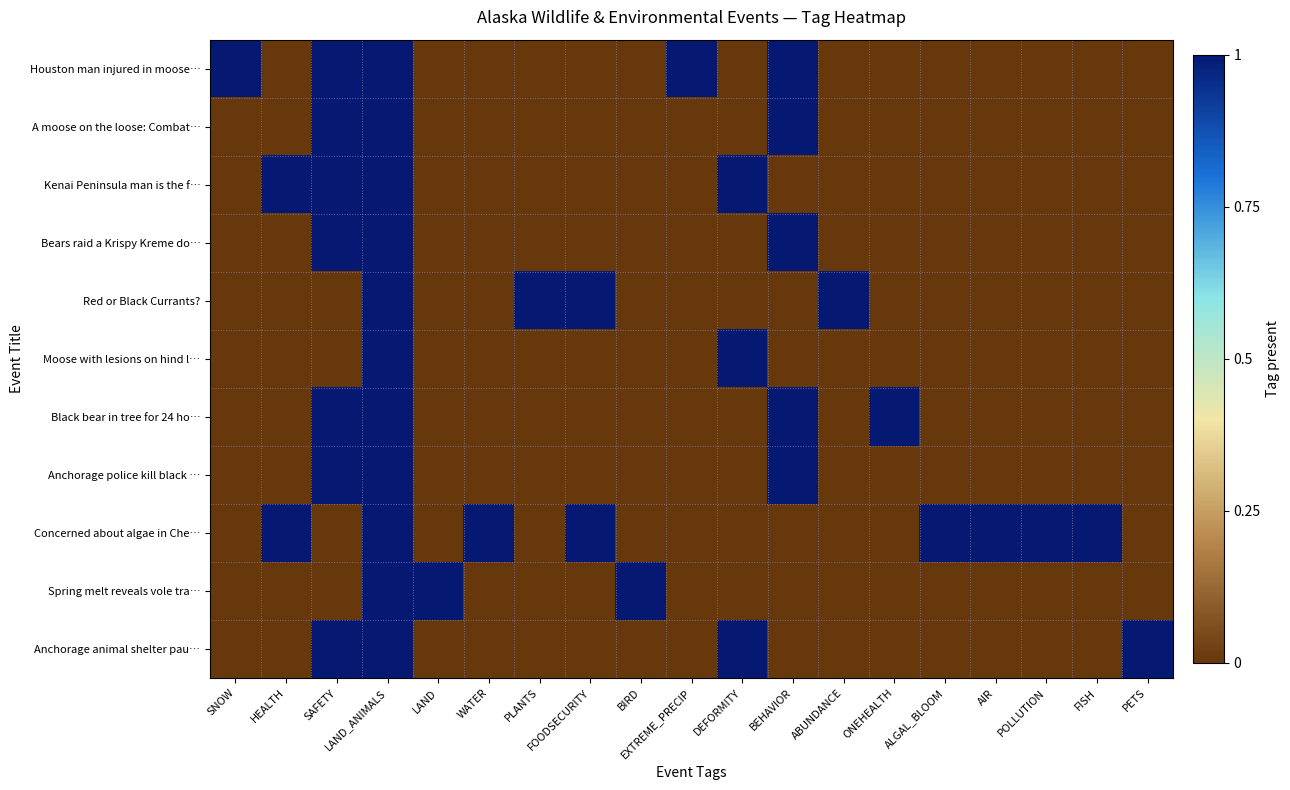

How many distinct data groups are displayed?

11